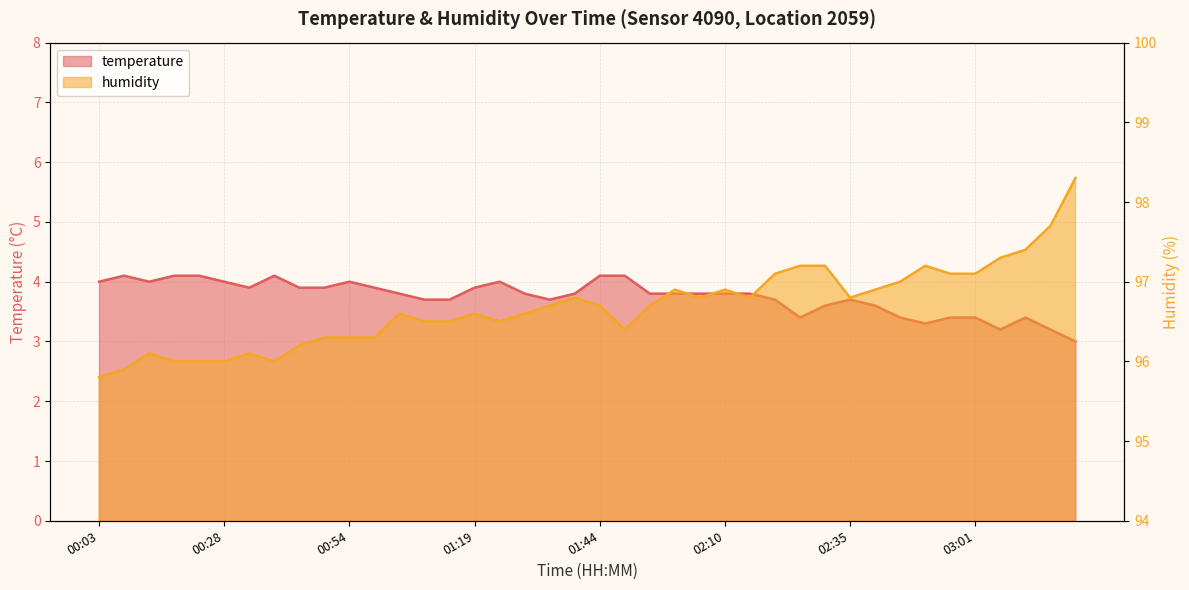

Between 01:09 and 03:01, which series saw the biggest shift?

humidity